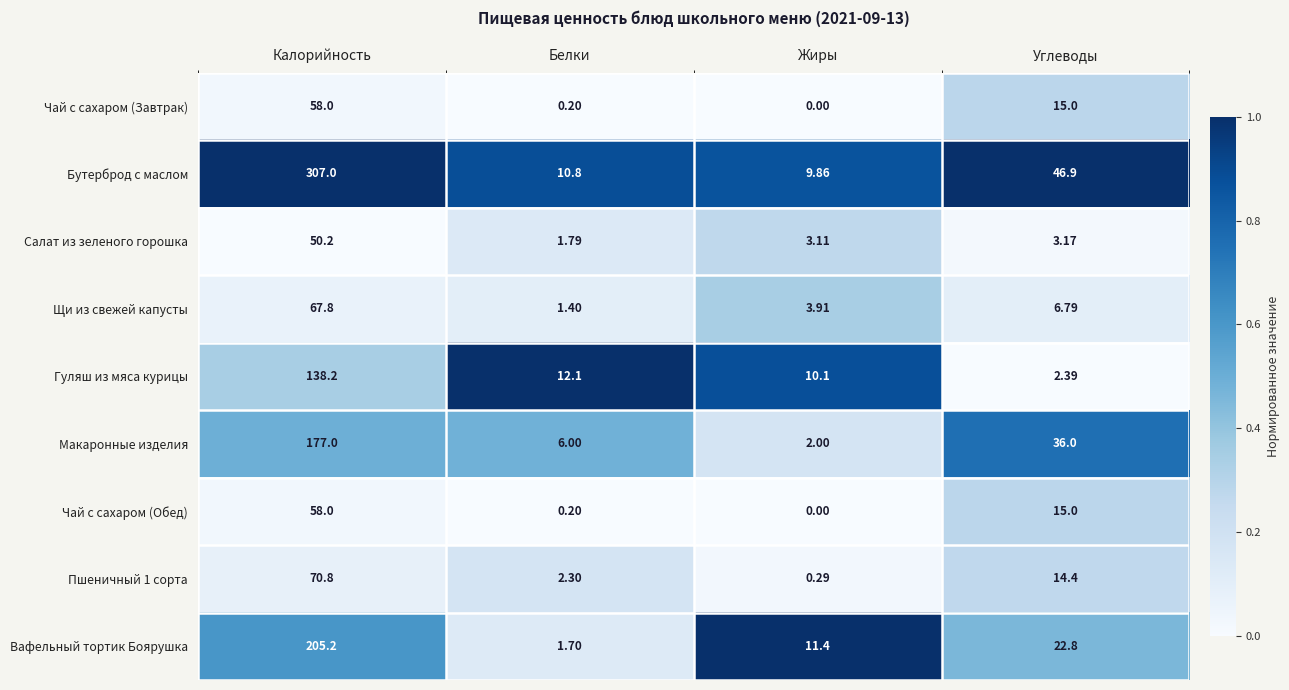

At which label does Макаронные изделия reach its peak?

Калорийность